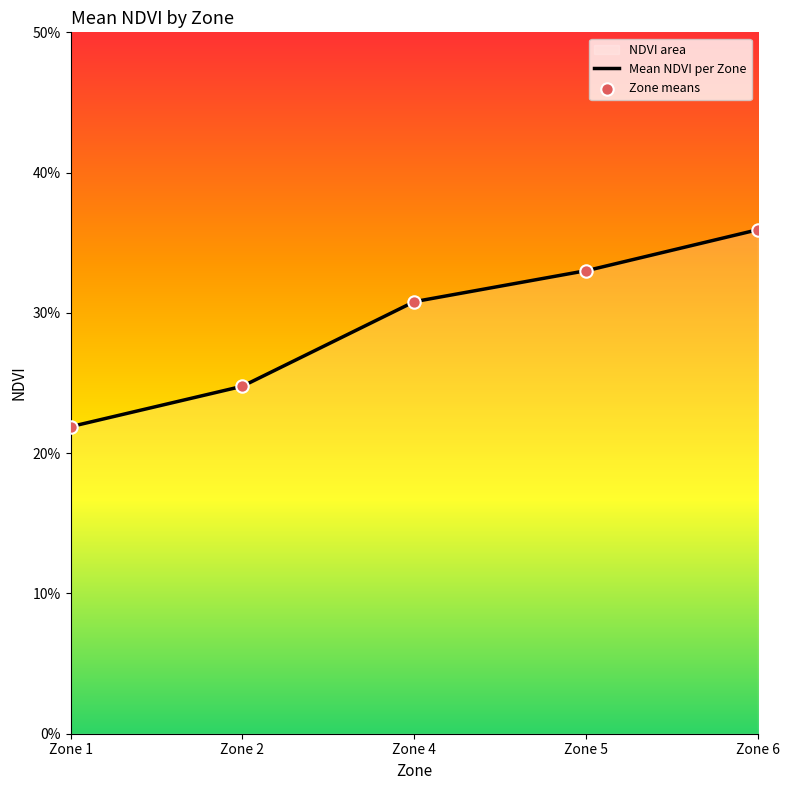

What is the change in value from Zone 2 to Zone 4?

+0.1